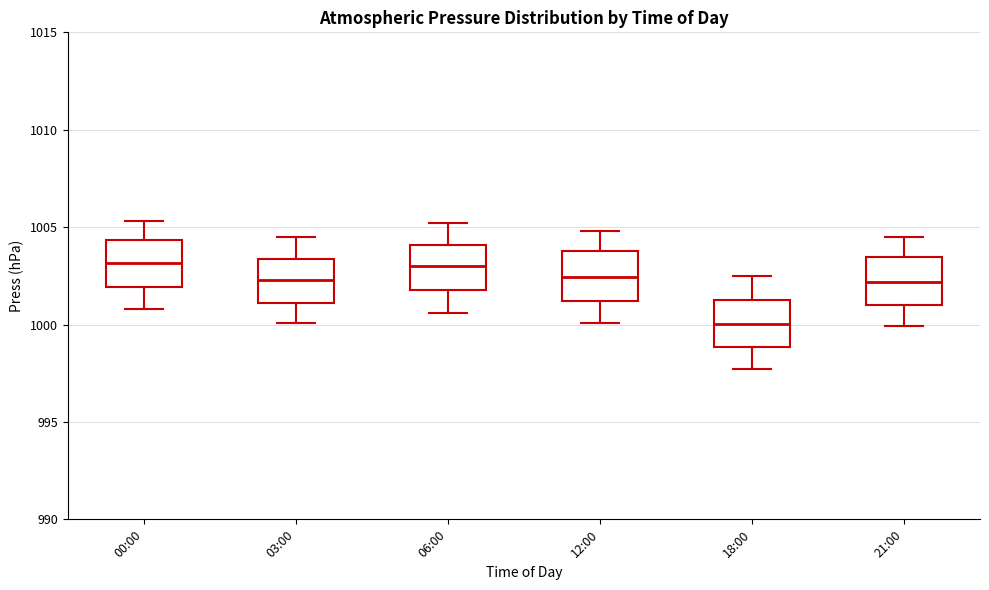

Reading left to right, transcribe this box plot: for each box, give where its median line is, the range the box spans, and where its two whiskers end, as read against the y-axis. The values are not printed on the chart, so give them approximately, as read against the axis.

00:00: median 1003.0, box 1002.0 to 1004.5, whiskers 1001.0 to 1005.5
03:00: median 1002.5, box 1001.0 to 1003.5, whiskers 1000.0 to 1004.5
06:00: median 1003.0, box 1002.0 to 1004.0, whiskers 1000.5 to 1005.0
12:00: median 1002.5, box 1001.0 to 1004.0, whiskers 1000.0 to 1005.0
18:00: median 1000.0, box 999.0 to 1001.5, whiskers 997.5 to 1002.5
21:00: median 1002.0, box 1001.0 to 1003.5, whiskers 1000.0 to 1004.5